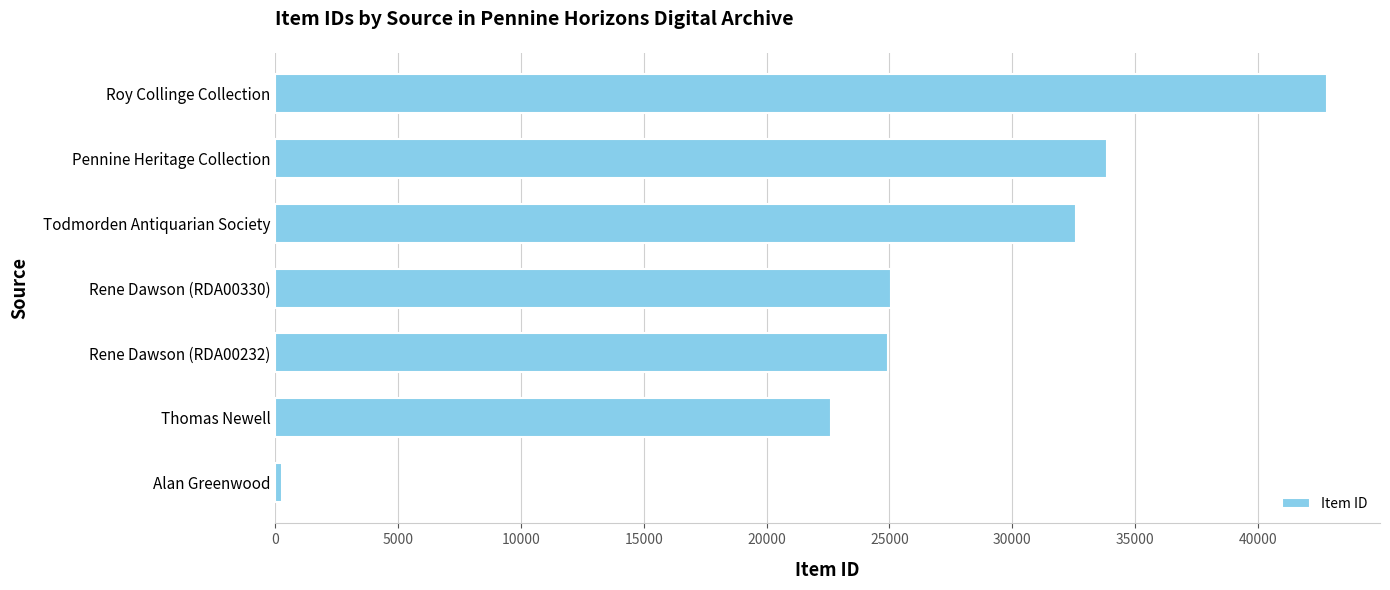

What is the average value?

26026